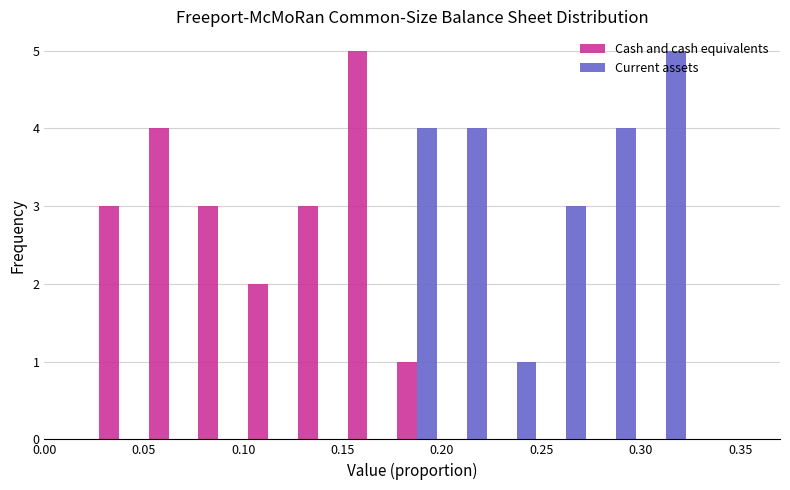

Reading left to right, transcribe this chart: for each range on the x-axis, give the height of each series' bar. The values are not printed on the chart, so give them approximately, as read against the axis.

0.000 to 0.025: Cash and cash equivalents=0	Current assets=0
0.025 to 0.050: Cash and cash equivalents=3	Current assets=0
0.050 to 0.075: Cash and cash equivalents=4	Current assets=0
0.075 to 0.100: Cash and cash equivalents=3	Current assets=0
0.100 to 0.125: Cash and cash equivalents=2	Current assets=0
0.125 to 0.150: Cash and cash equivalents=3	Current assets=0
0.150 to 0.175: Cash and cash equivalents=5	Current assets=0
0.175 to 0.200: Cash and cash equivalents=1	Current assets=4
0.200 to 0.225: Cash and cash equivalents=0	Current assets=4
0.225 to 0.250: Cash and cash equivalents=0	Current assets=1
0.250 to 0.275: Cash and cash equivalents=0	Current assets=3
0.275 to 0.300: Cash and cash equivalents=0	Current assets=4
0.300 to 0.325: Cash and cash equivalents=0	Current assets=5
0.325 to 0.350: Cash and cash equivalents=0	Current assets=0